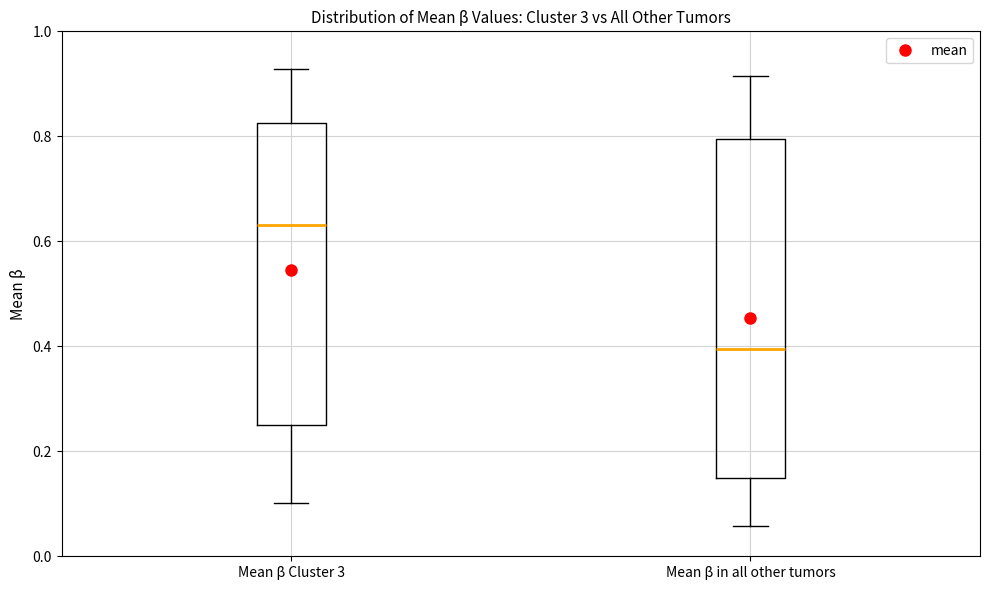

Reading left to right, read every box against the y-axis: the position of its median line, the range the box covers, and the ends of its whiskers. The values are not printed on the chart, so give them approximately, as read against the axis.

Mean β Cluster 3: median 0.64, box 0.26 to 0.82, whiskers 0.10 to 0.92
Mean β in all other tumors: median 0.40, box 0.14 to 0.80, whiskers 0.06 to 0.92